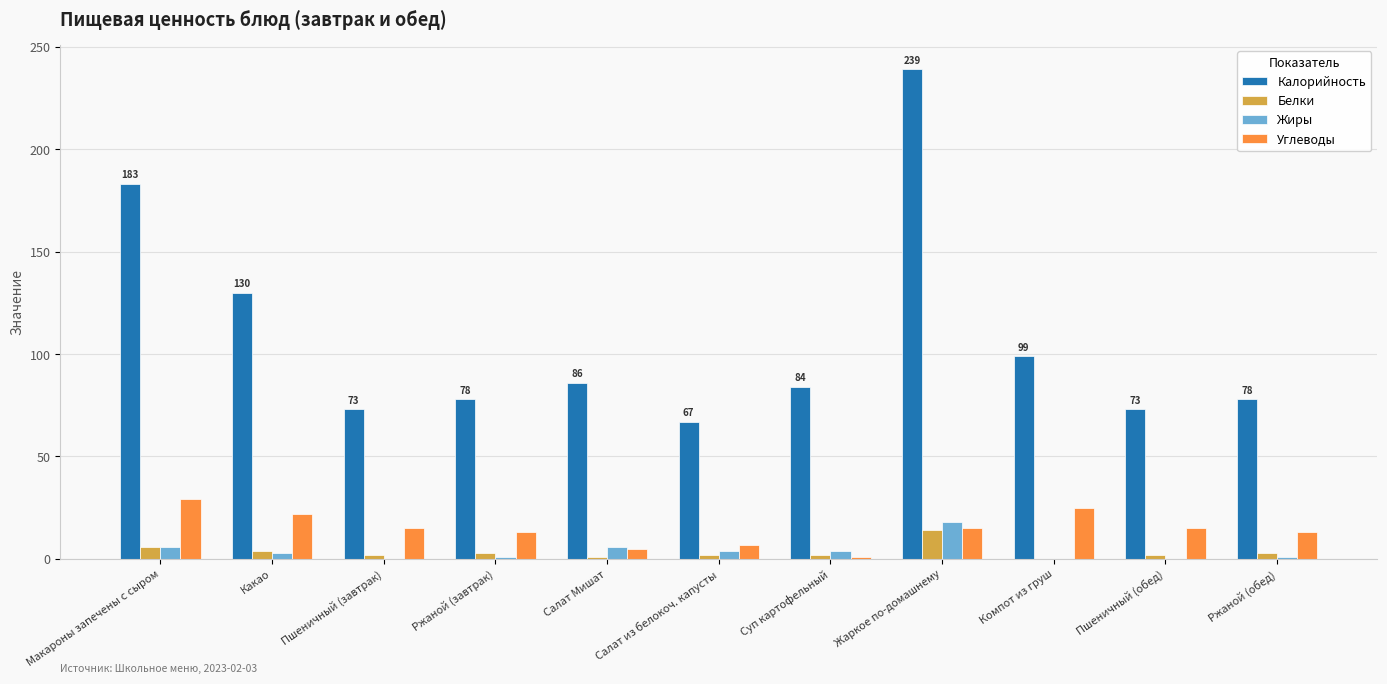

Where is Калорийность nearest to the value 153?

Какао